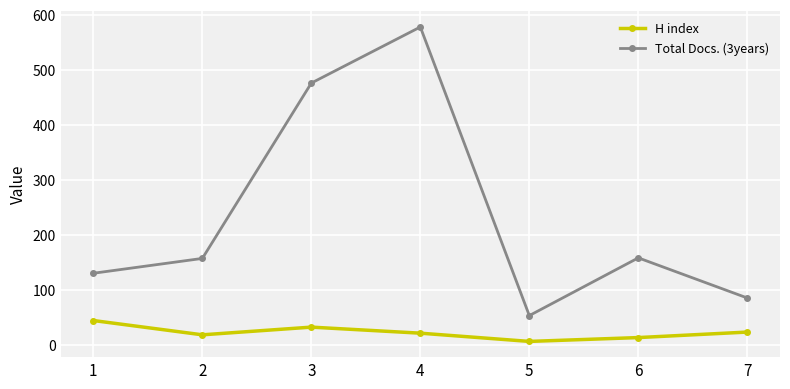

What is the difference between the H index values at 2 and 3?

14